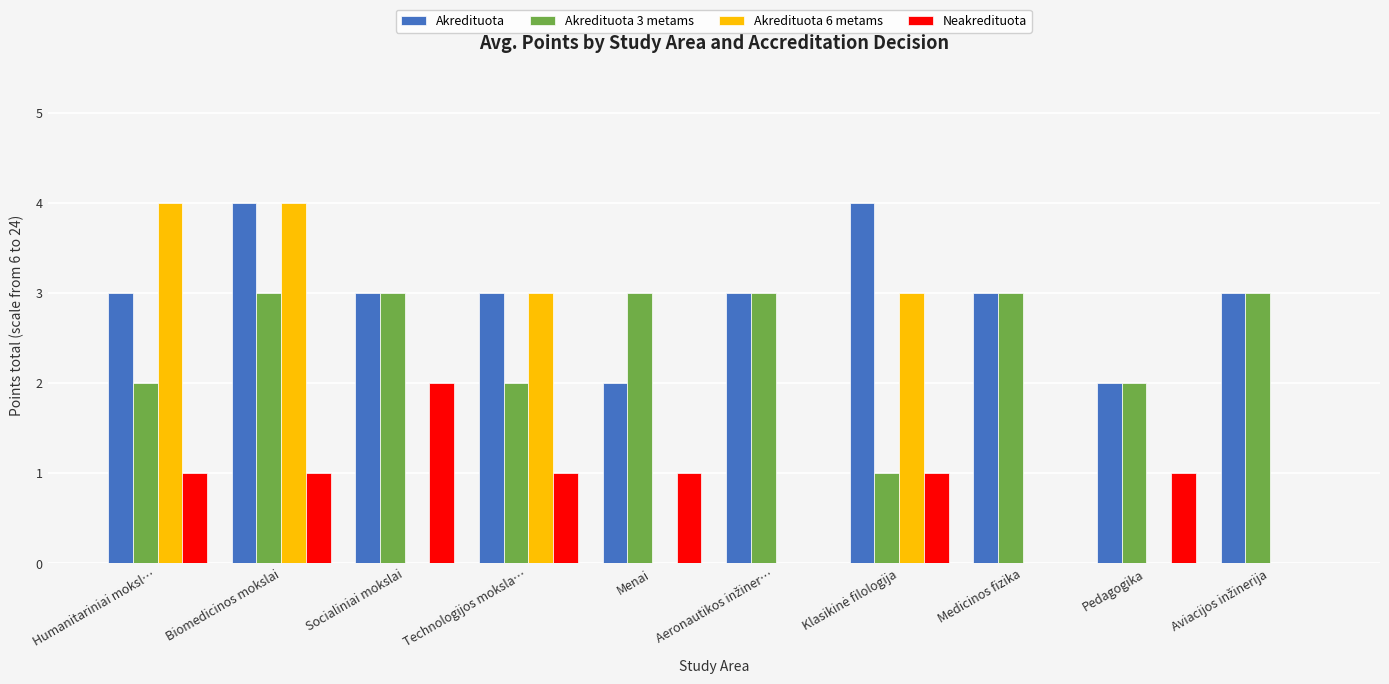

What is the total value across all series at Biomedicinos mokslai?

12